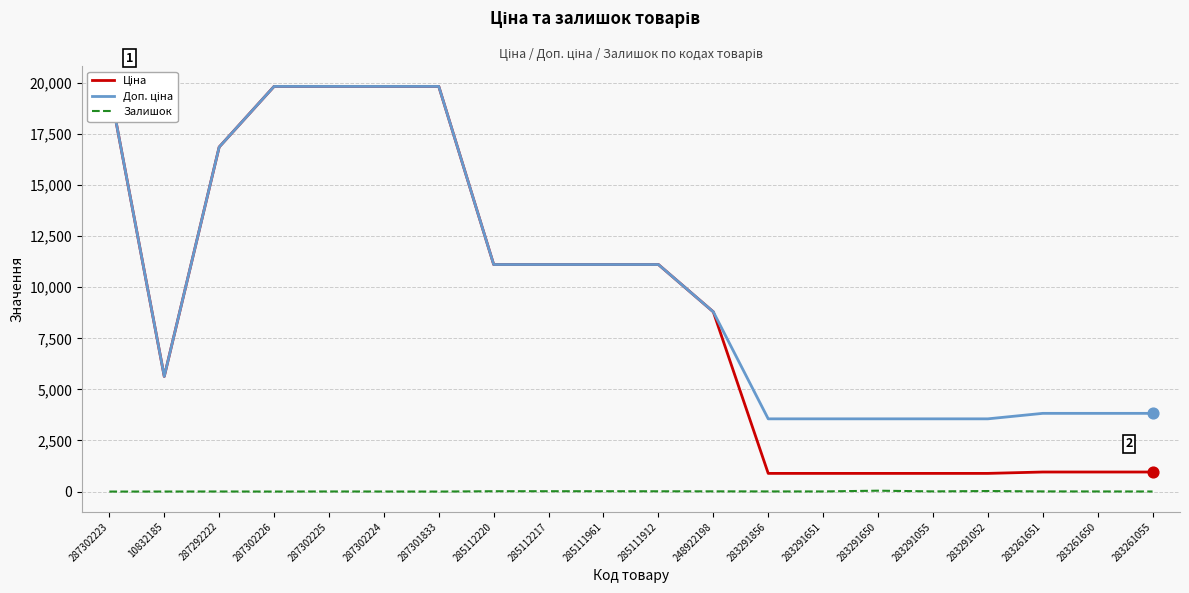

Which series has the largest total across all categories?

Доп. ціна